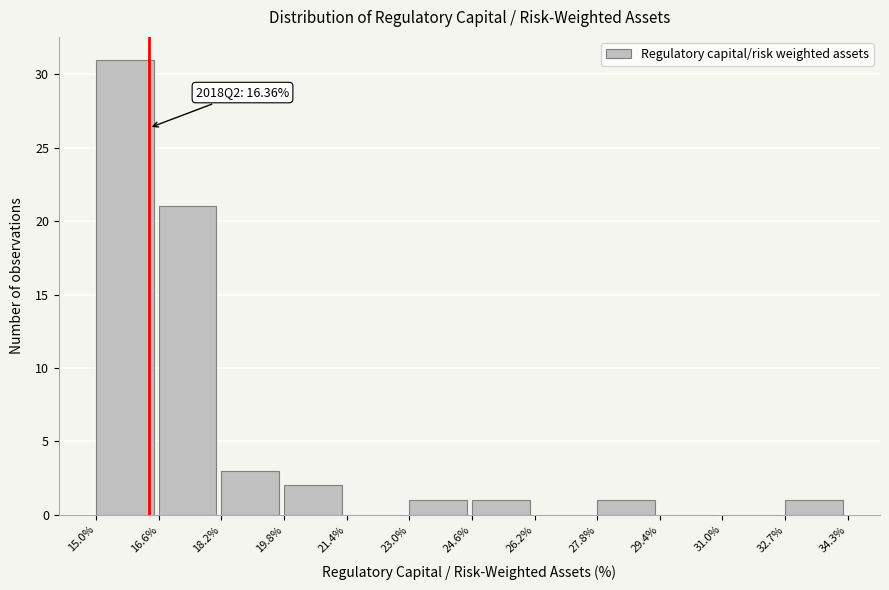

Which range on the x-axis has the tallest bar?

15.0% to 16.6%